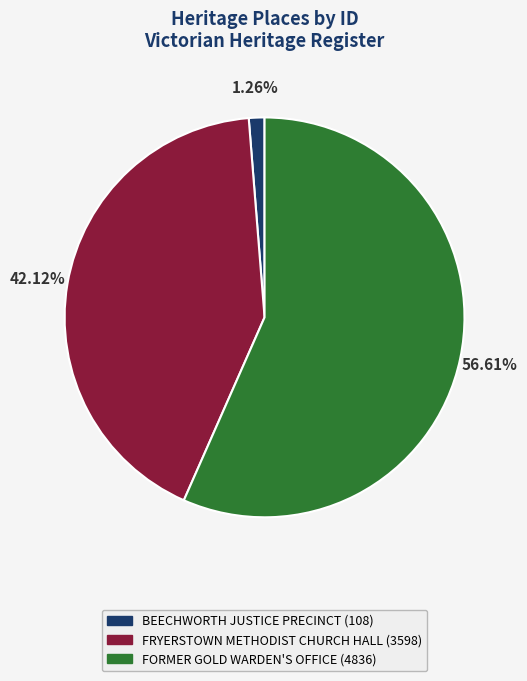

To the nearest percent, what portion does FORMER GOLD WARDEN'S OFFICE represent?

57%